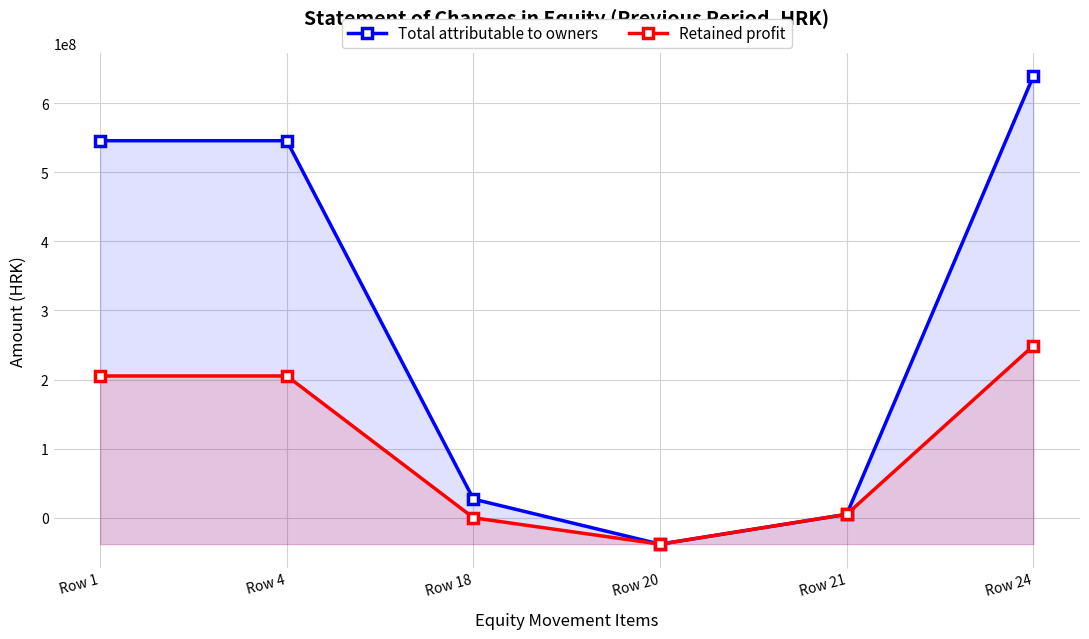

At which category is the sum across all series the highest?

Row 24